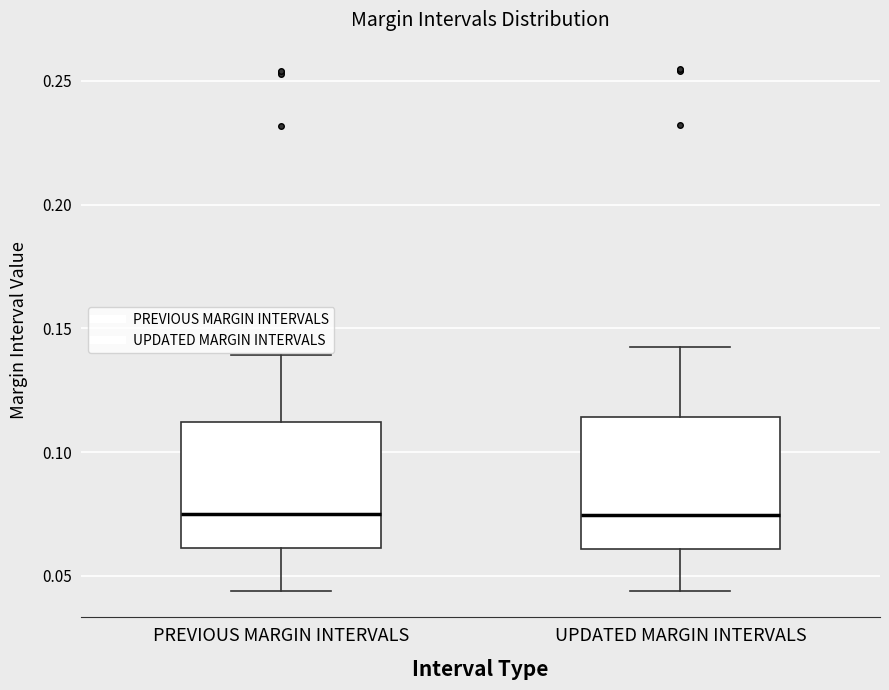

Reading left to right, read every box against the y-axis: the position of its median line, the range the box covers, and the ends of its whiskers. The values are not printed on the chart, so give them approximately, as read against the axis.

PREVIOUS MARGIN INTERVALS: median 0.075, box 0.060 to 0.110, whiskers 0.045 to 0.140
UPDATED MARGIN INTERVALS: median 0.075, box 0.060 to 0.115, whiskers 0.045 to 0.145